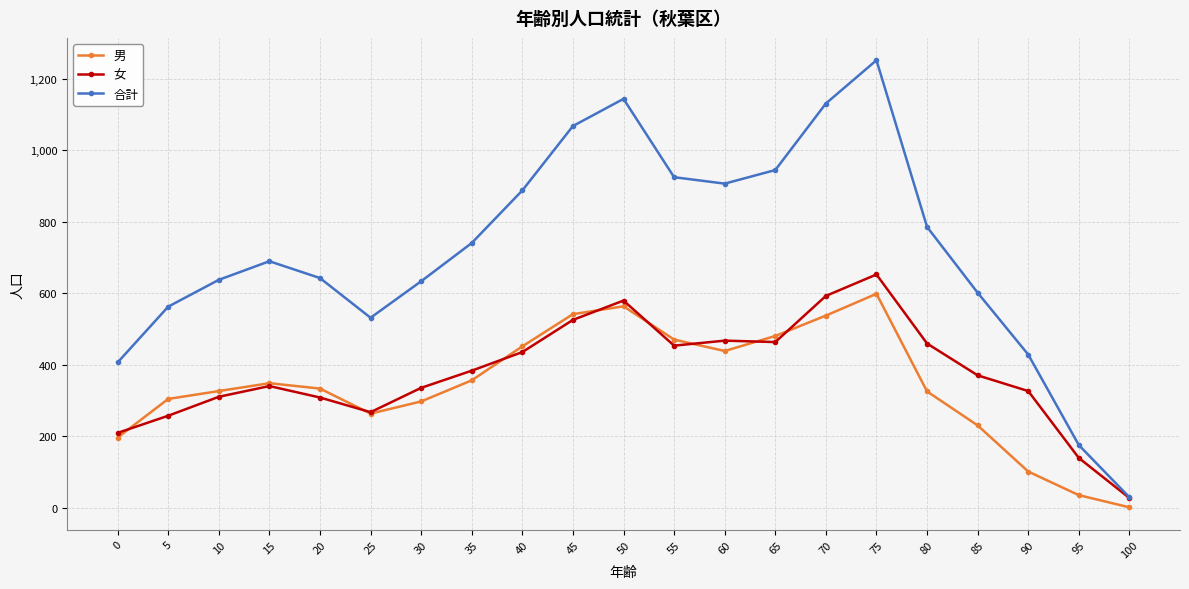

Which series has the widest spread of values?

合計